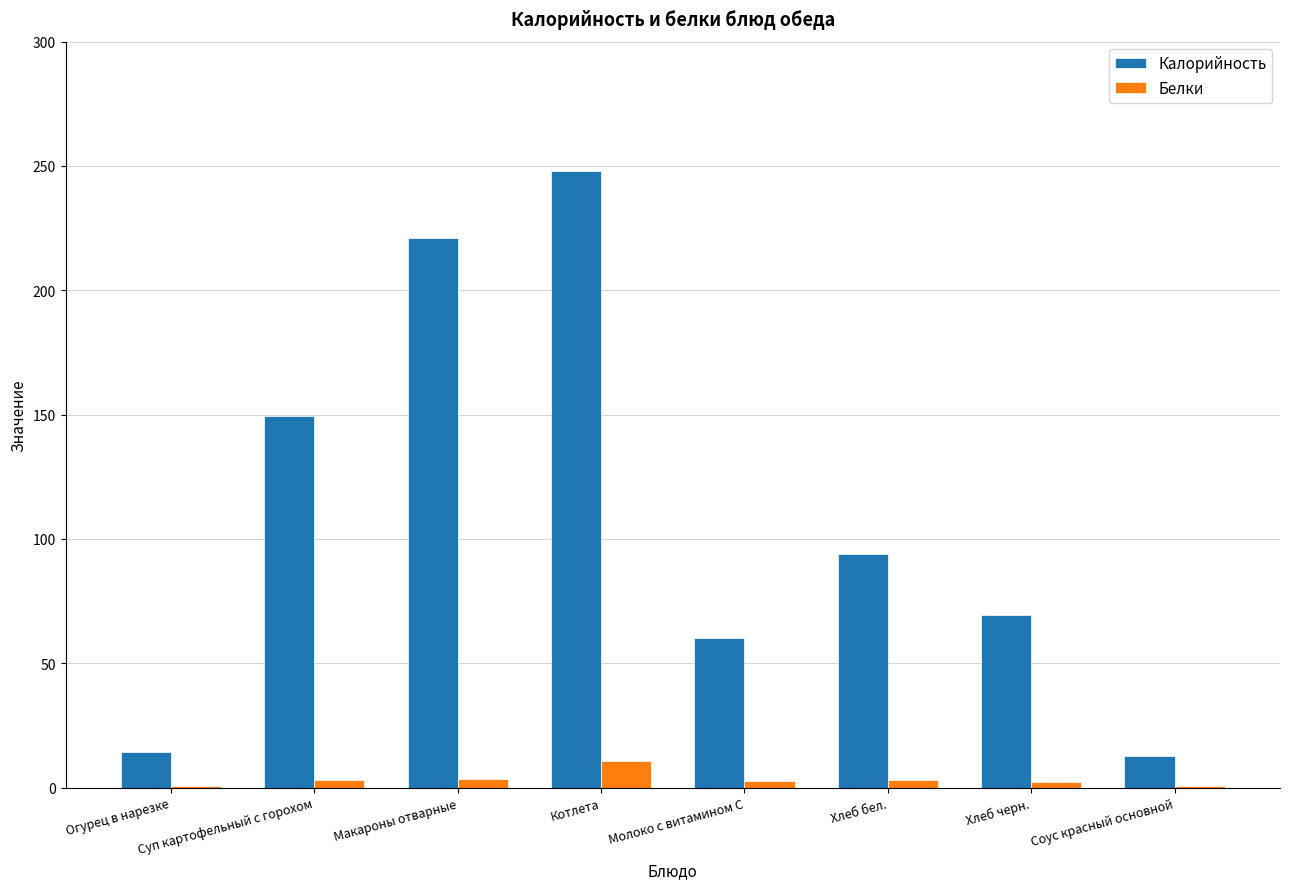

At which category is the sum across all series the highest?

Котлета